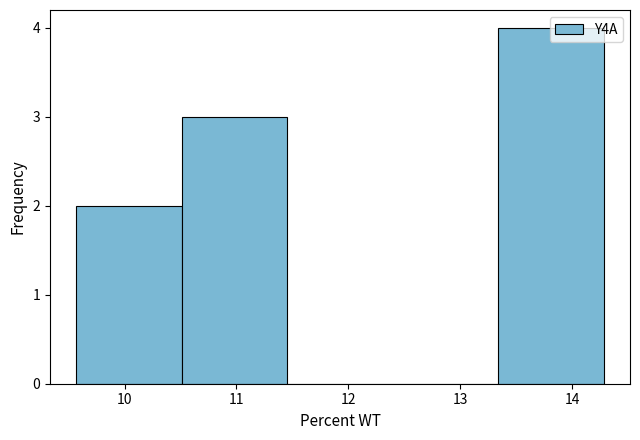

Which range on the x-axis has the tallest bar?

13.3 to 14.3